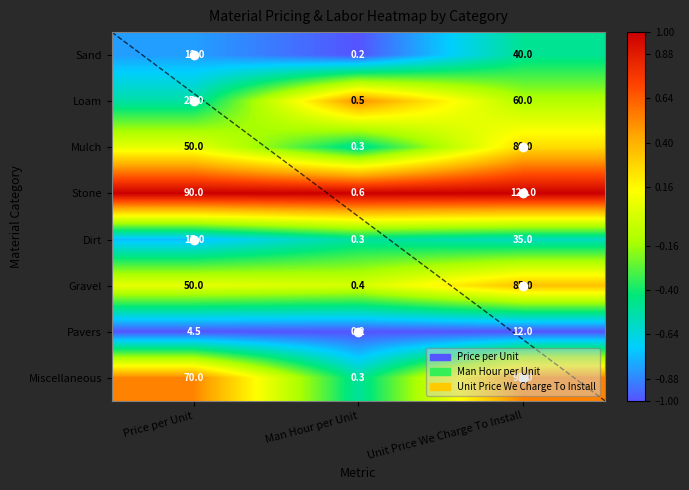

At which category is the sum across all series the highest?

Unit Price We Charge To Install